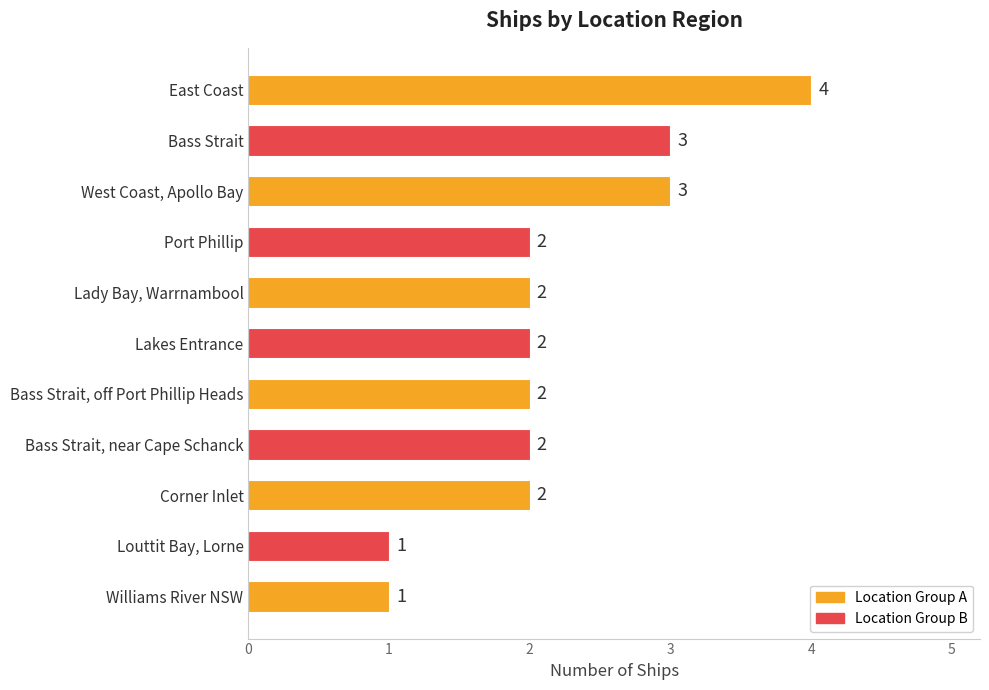

How many data points does each series have?

11